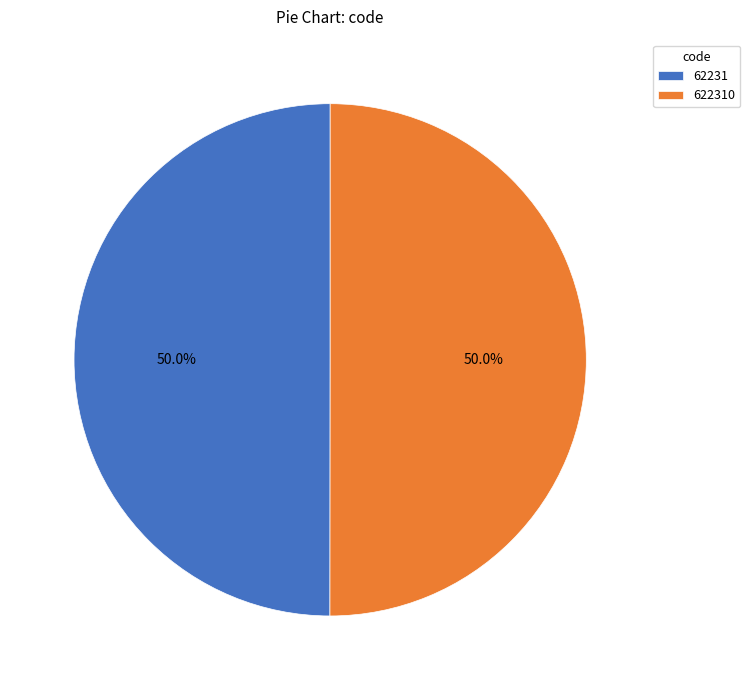

True or false: 622310 accounts for 50% of the total.

True